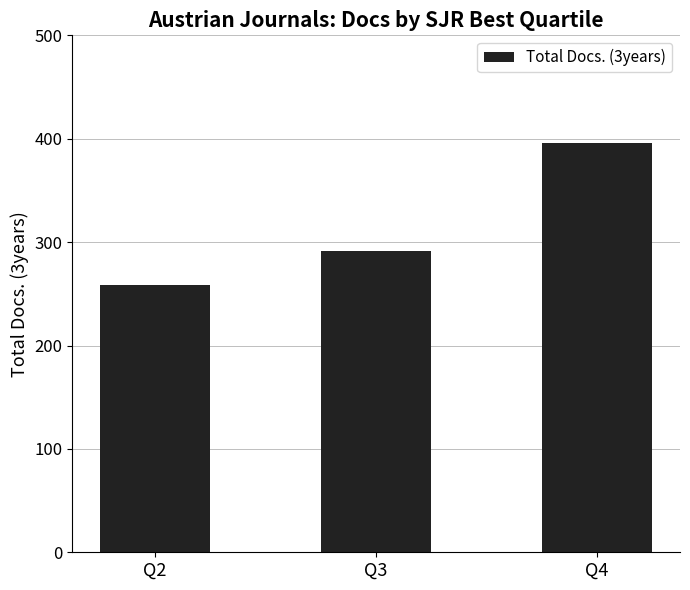

What is the approximate value at Q2, to the nearest 50?

250